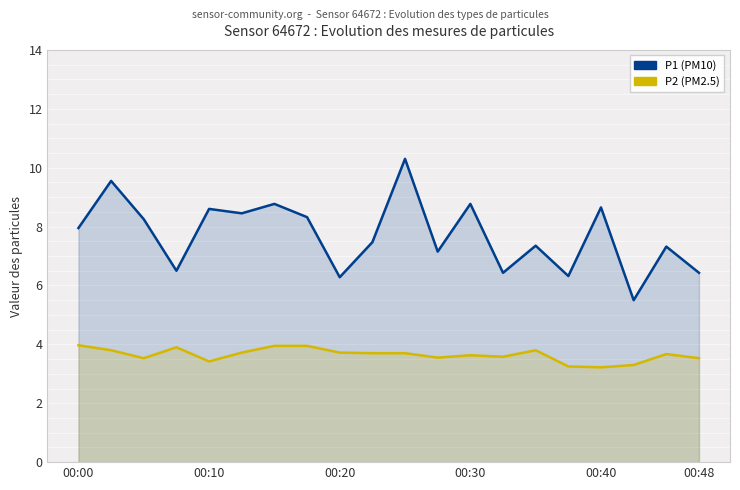

Which series has the largest total across all categories?

P1 (PM10)